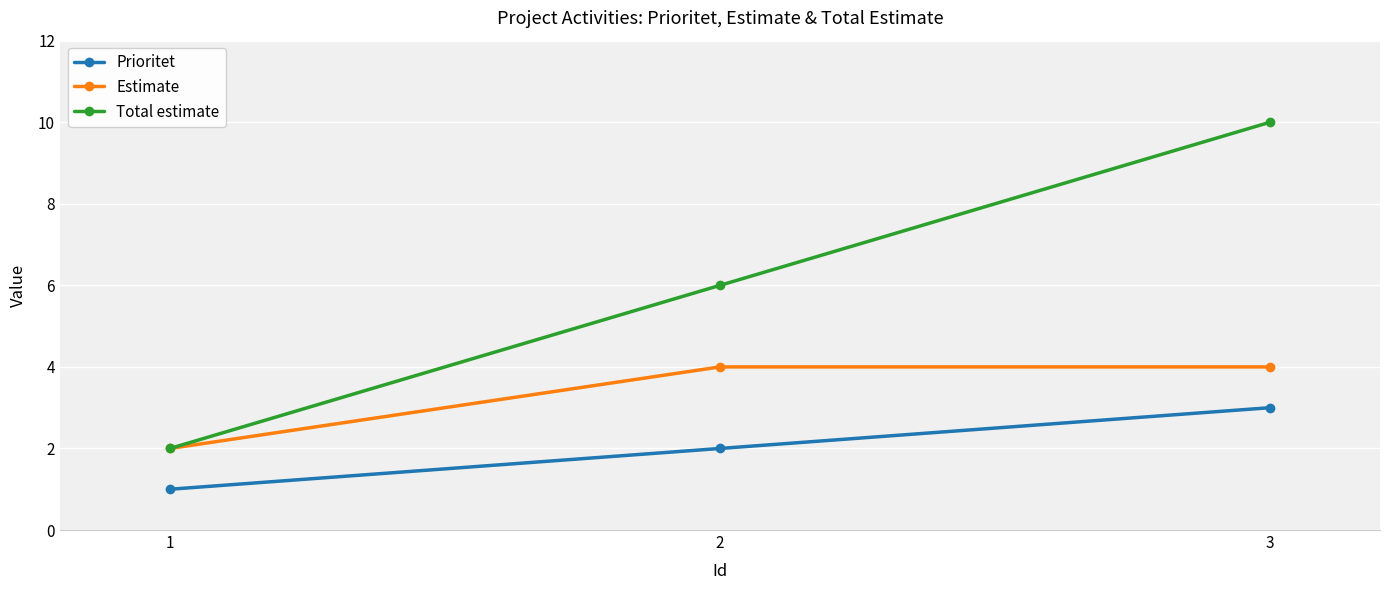

At 3, list the series in order from largest to smallest.

Total estimate, Estimate, Prioritet